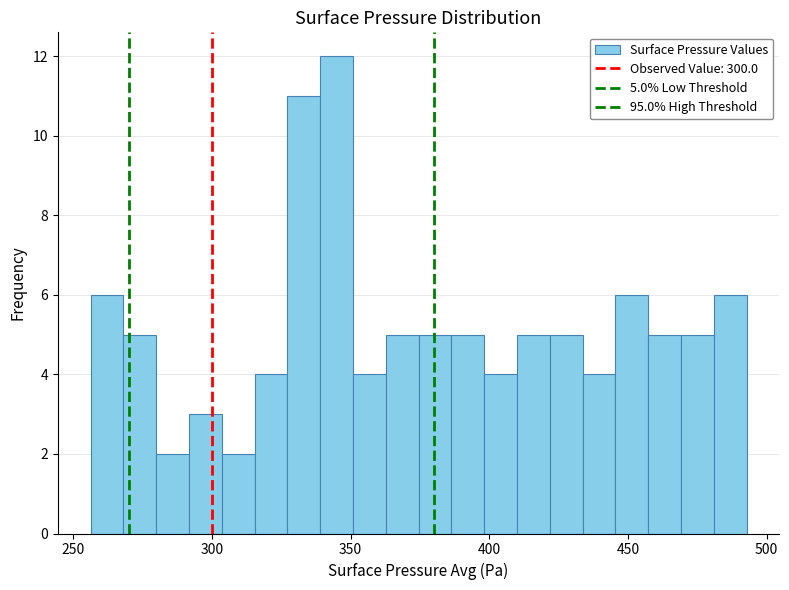

Around what value on the x-axis is the tallest bar? Give the approximate position of its centre, as read against the axis.

345